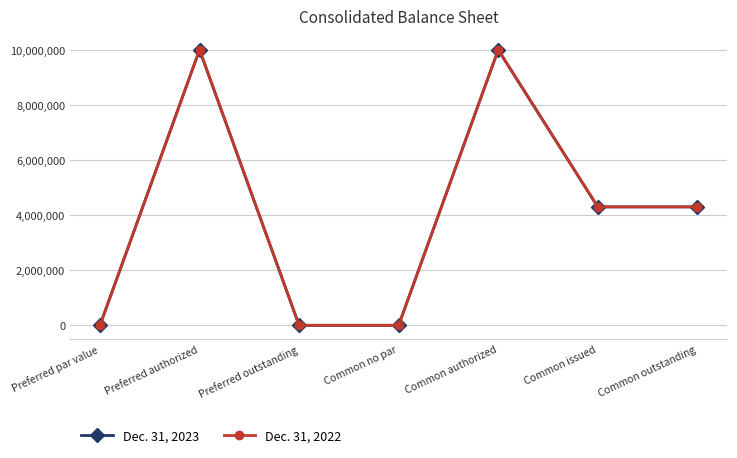

What is the greatest value displayed?

10000000